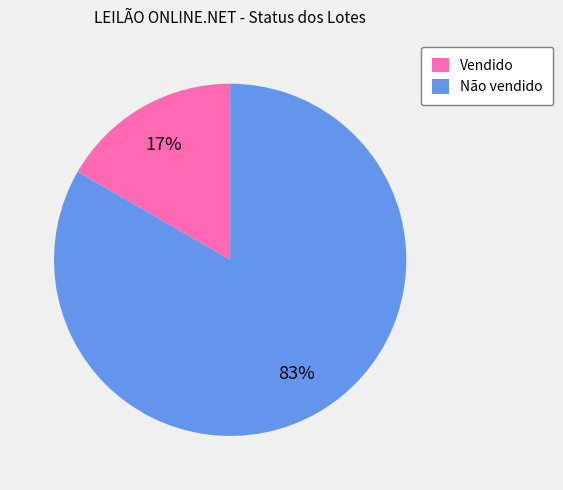

Does any single category account for the majority?

Yes